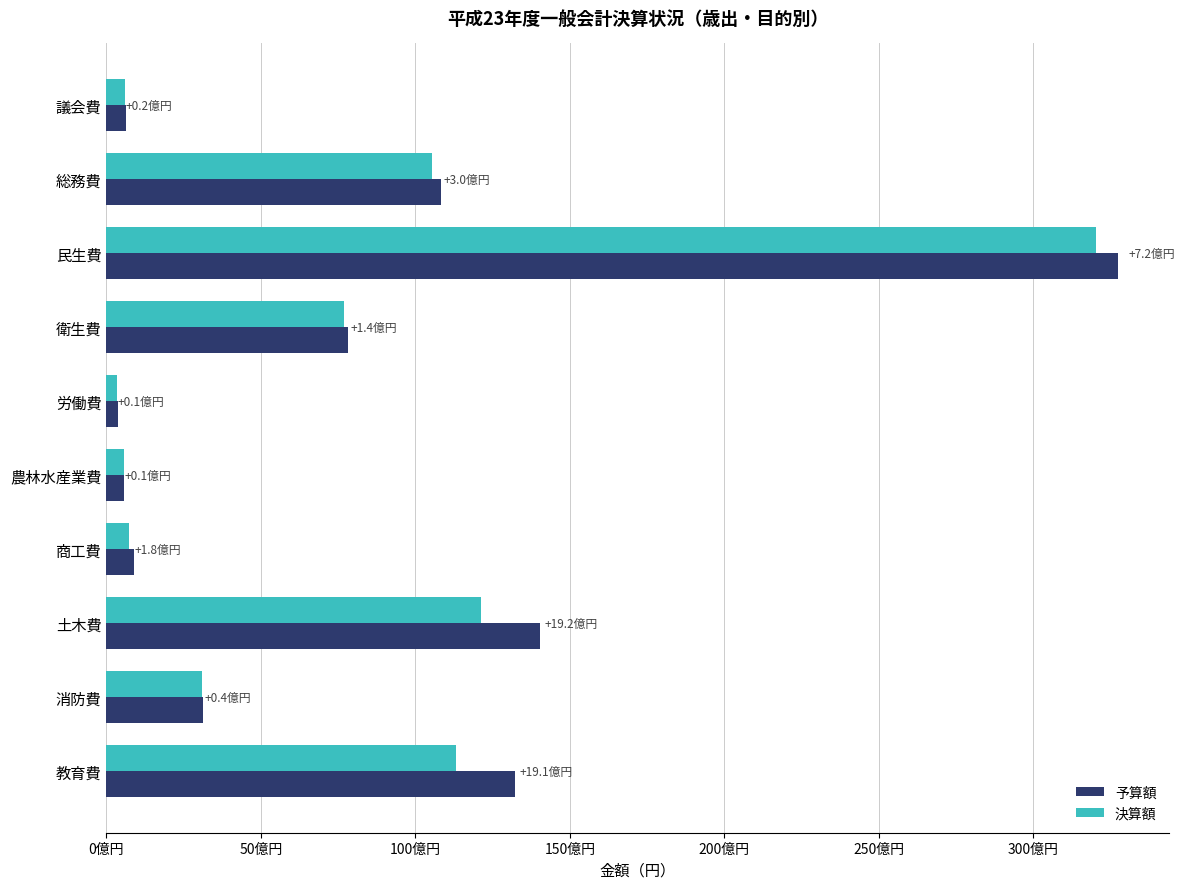

At how many categories does at least one series exceed 131?

3